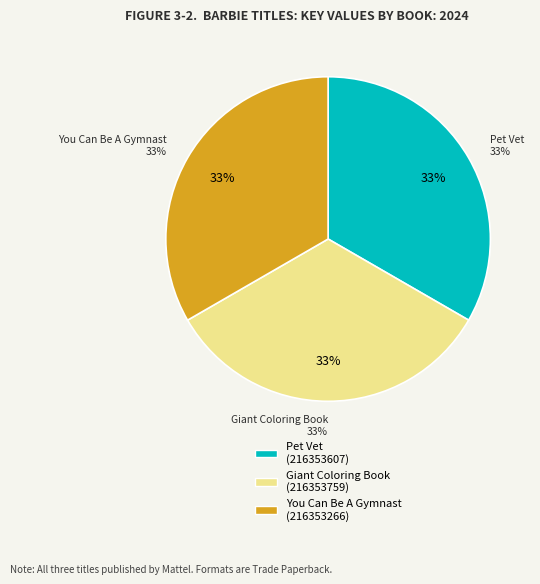

What percentage is NOT represented by Barbie: You Can Be A Gymnast?

66.7%